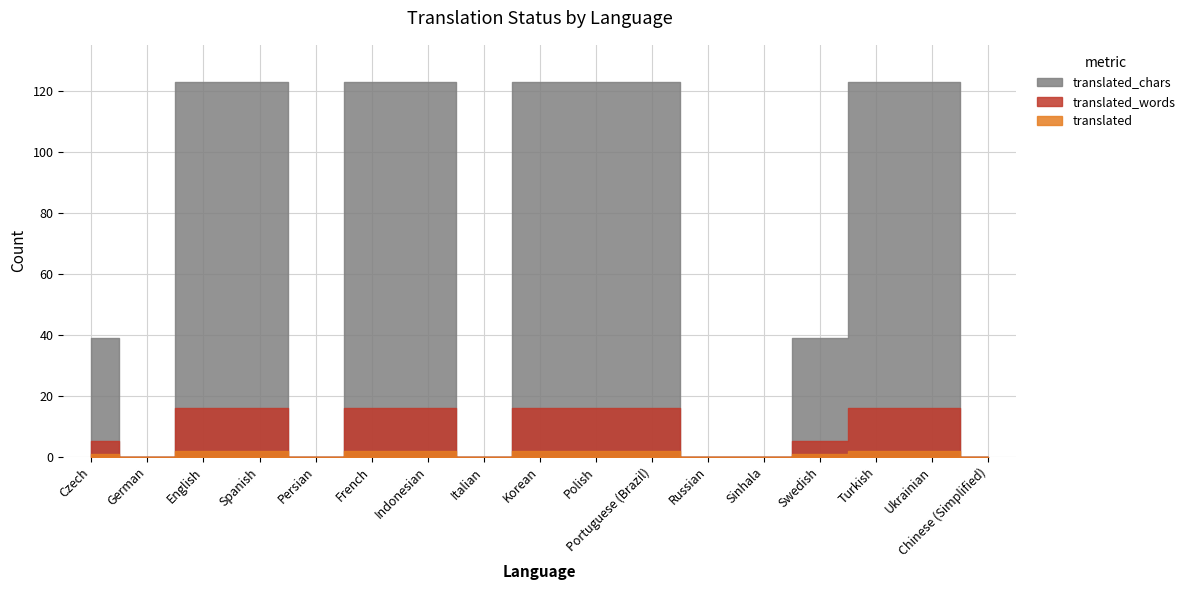

What is the label of the 10th point from the right?

Italian